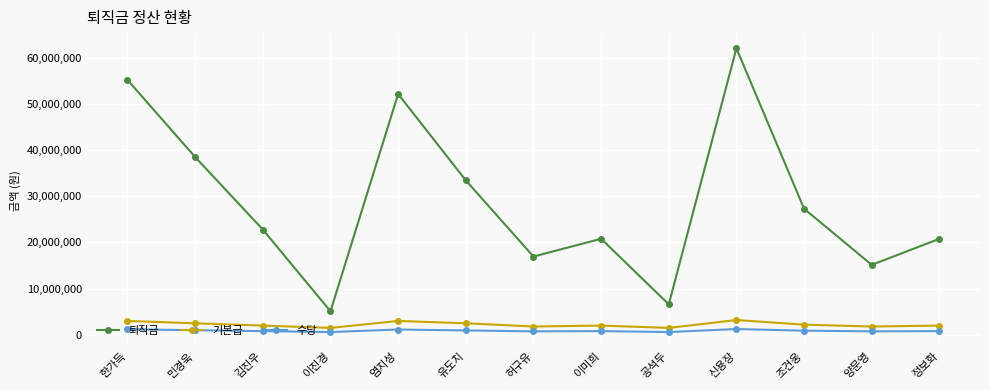

What is the spread (max minus min) of values at 조건웅?

26400000